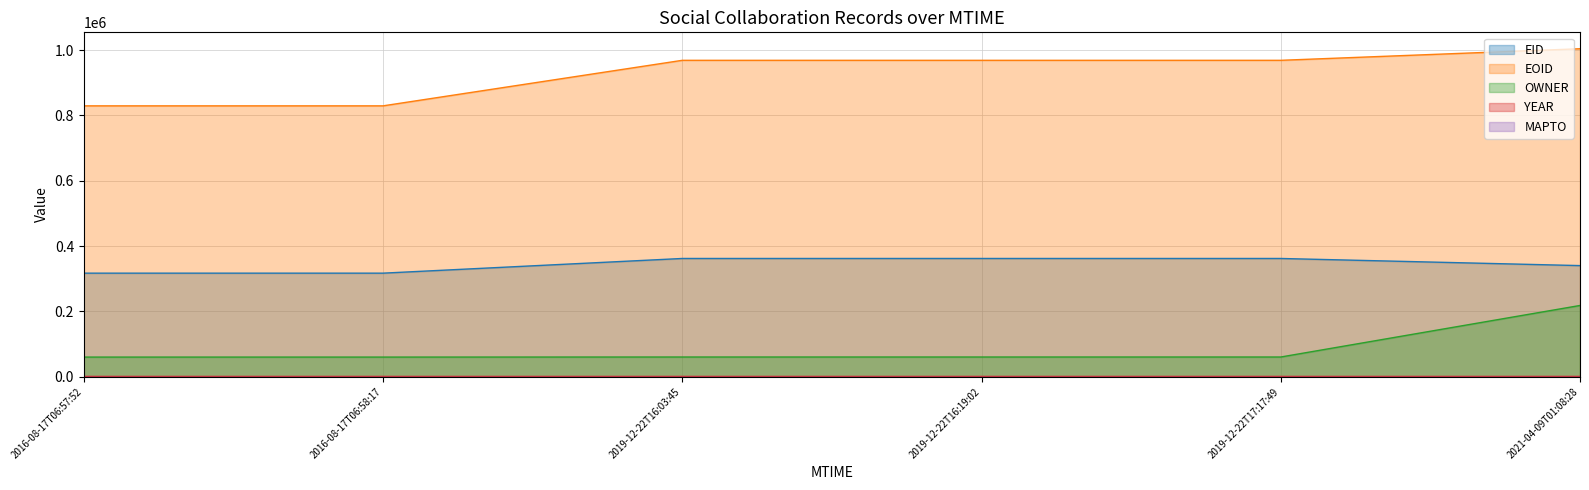

What is the value of the OWNER point at the 2nd from the left?

60420